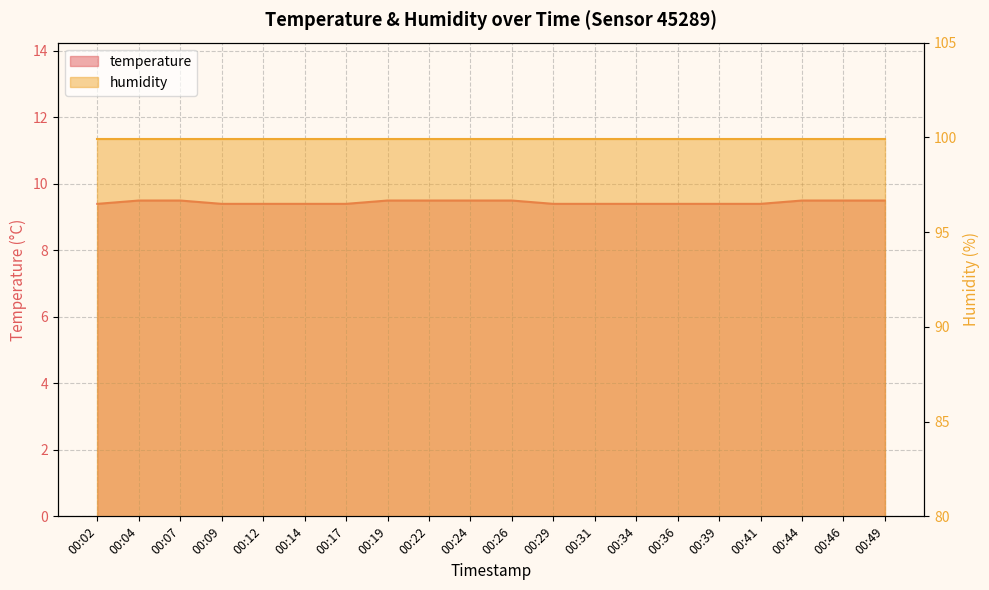

Reading left to right, extract all data points from this chart.

9.4	9.5	9.5	9.4	9.4	9.4	9.4	9.5	9.5	9.5	9.5	9.4	9.4	9.4	9.4	9.4	9.4	9.5	9.5	9.5